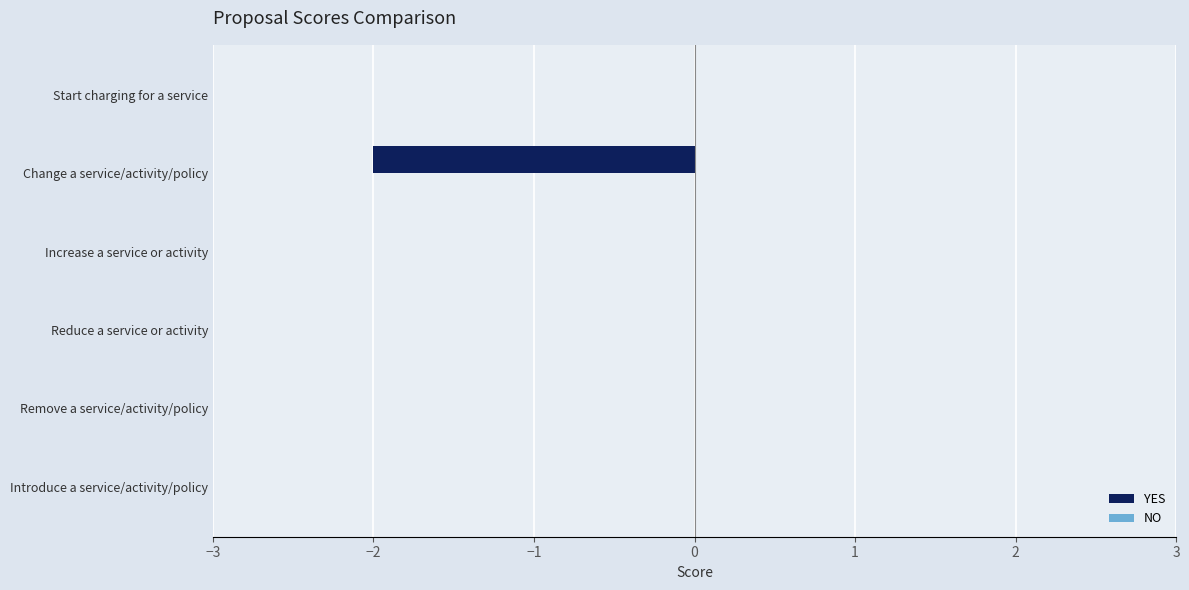

The value at Start charging for a service is 0. True or false?

True